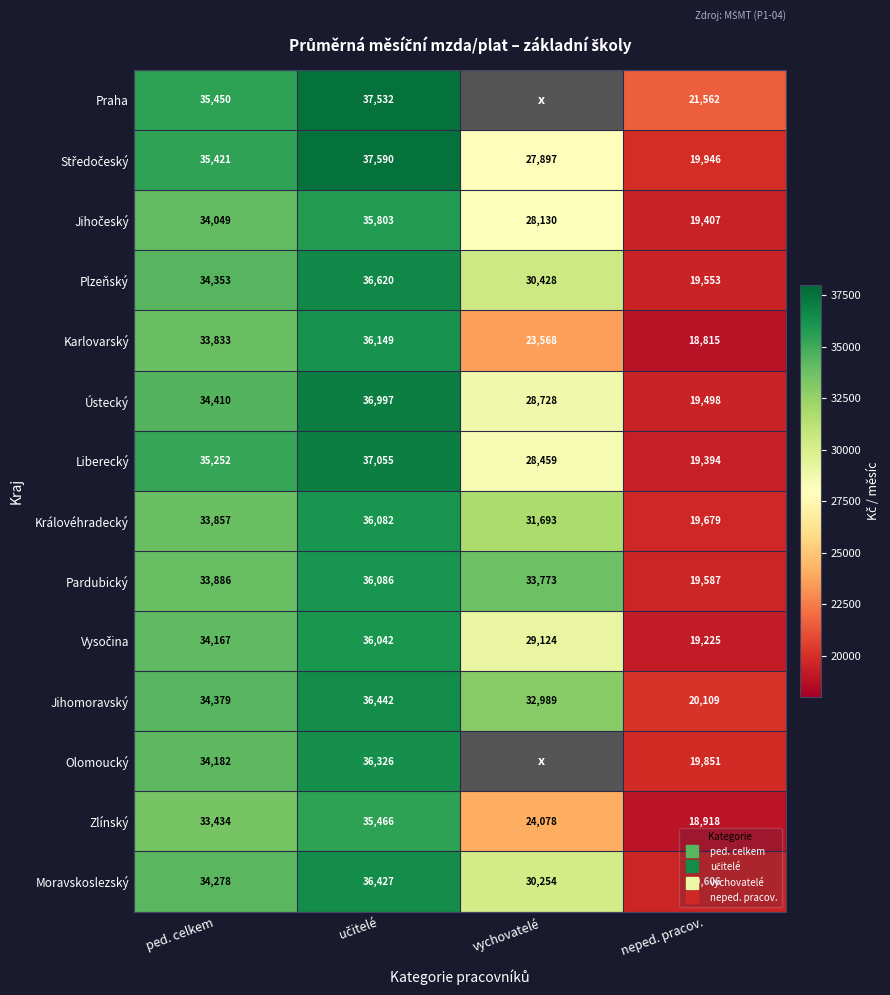

What is the difference between the highest and lowest values at neped. pracov.?

2746.8